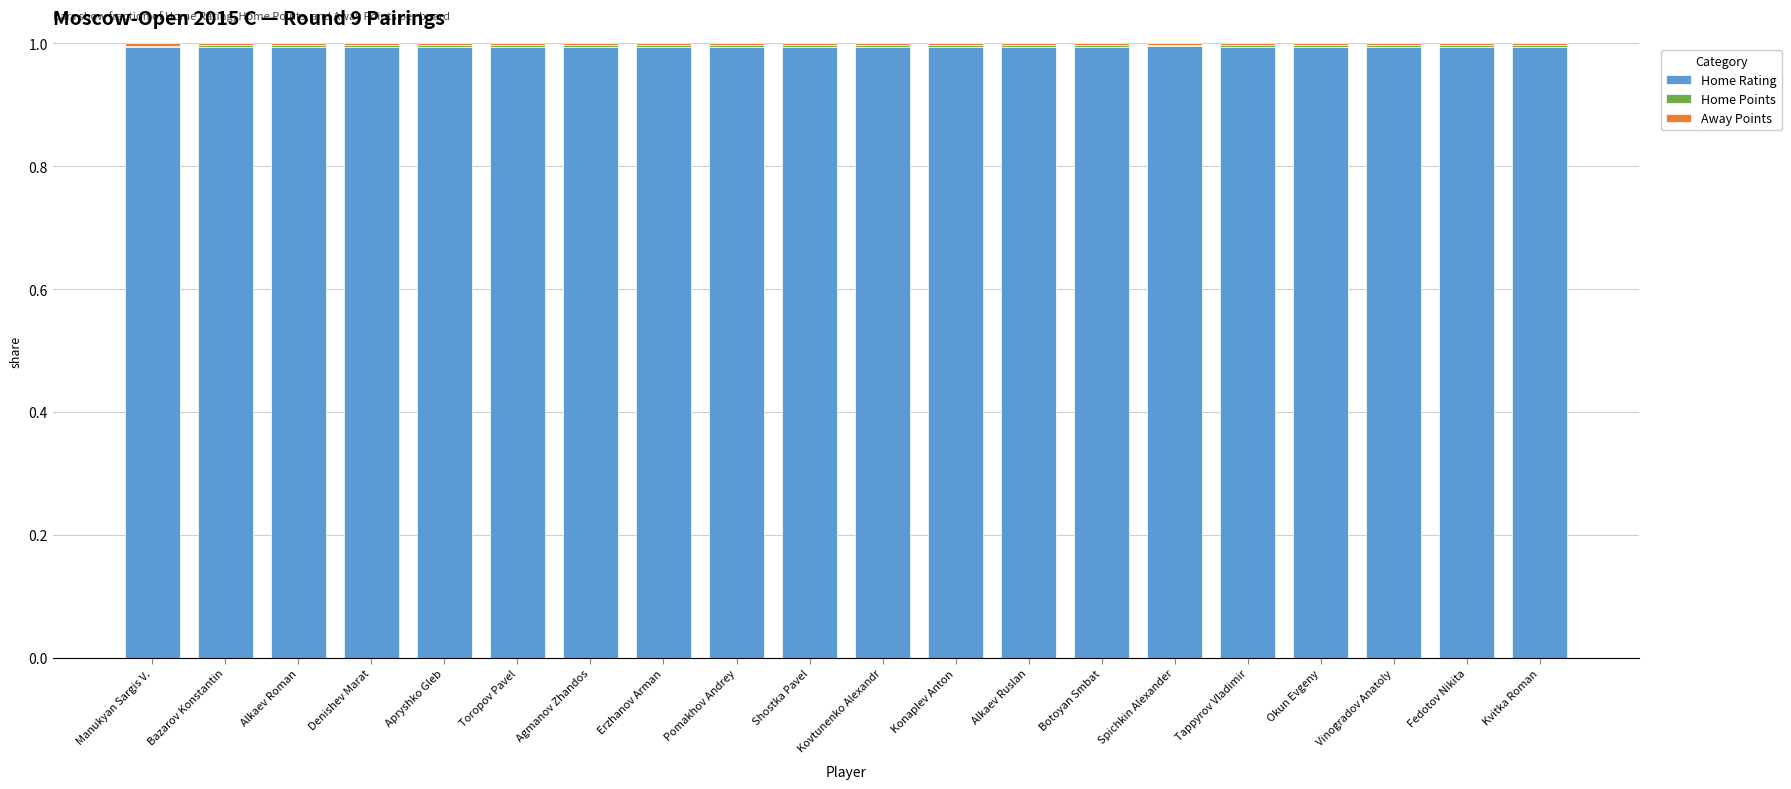

True or false: Home Rating has a value of 1.3 at Fedotov Nikita.

False